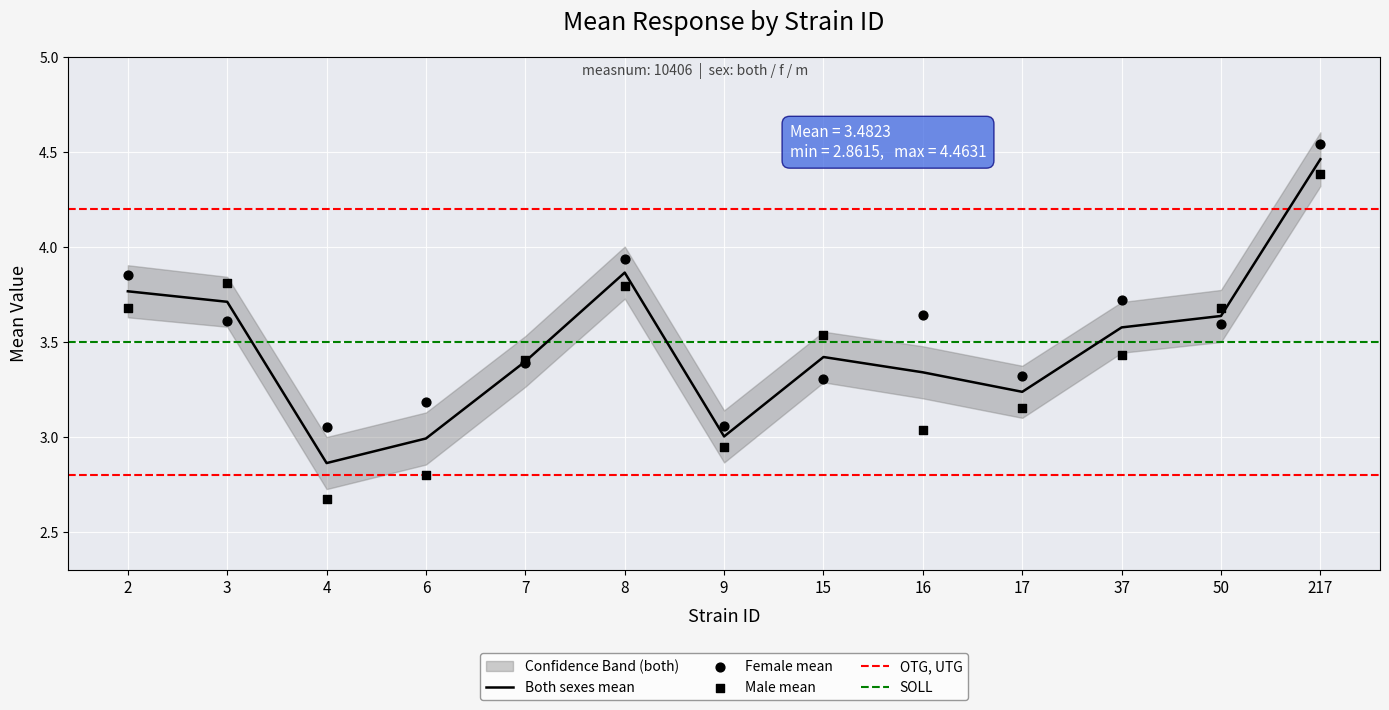

At which category is the sum across all series the highest?

217